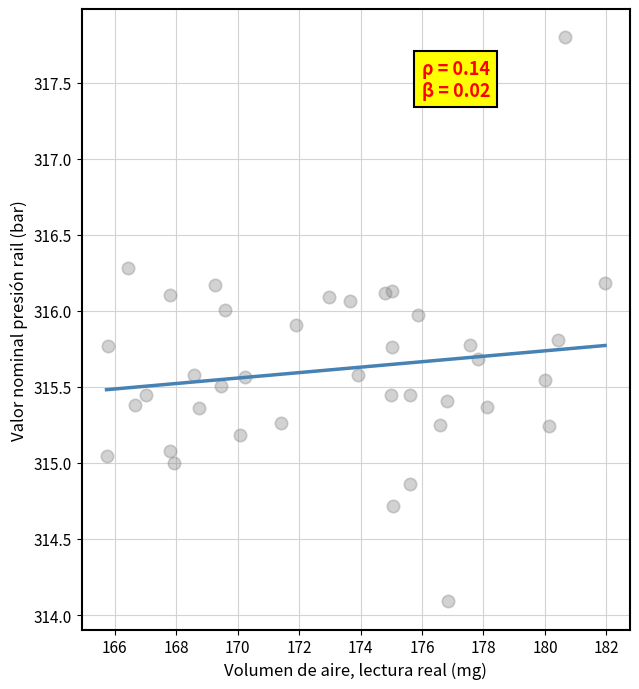

What is the range of Y values (max minus min)?

3.7